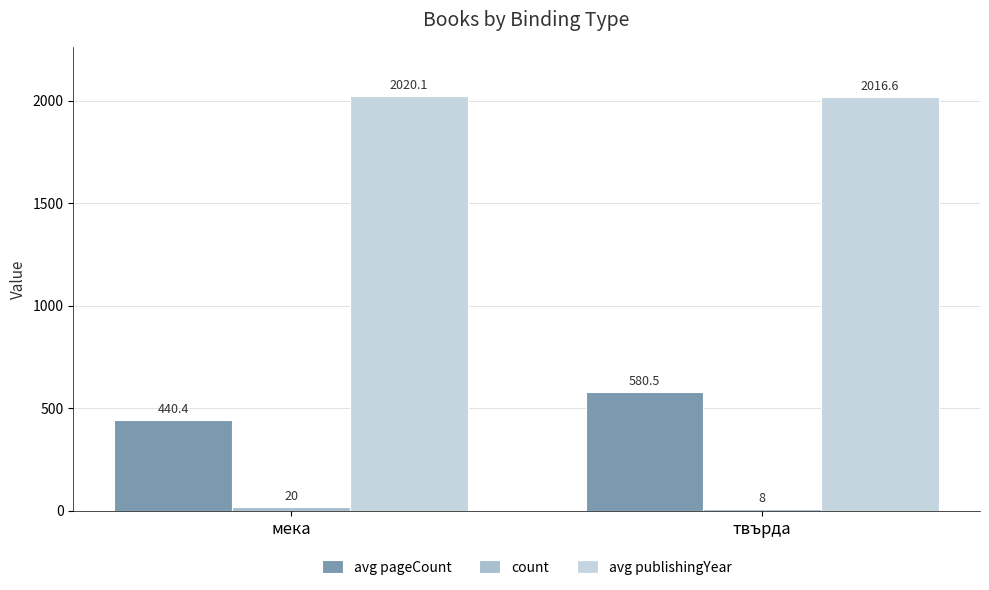

List the labels in order of avg pageCount value, largest first.

твърда, мека